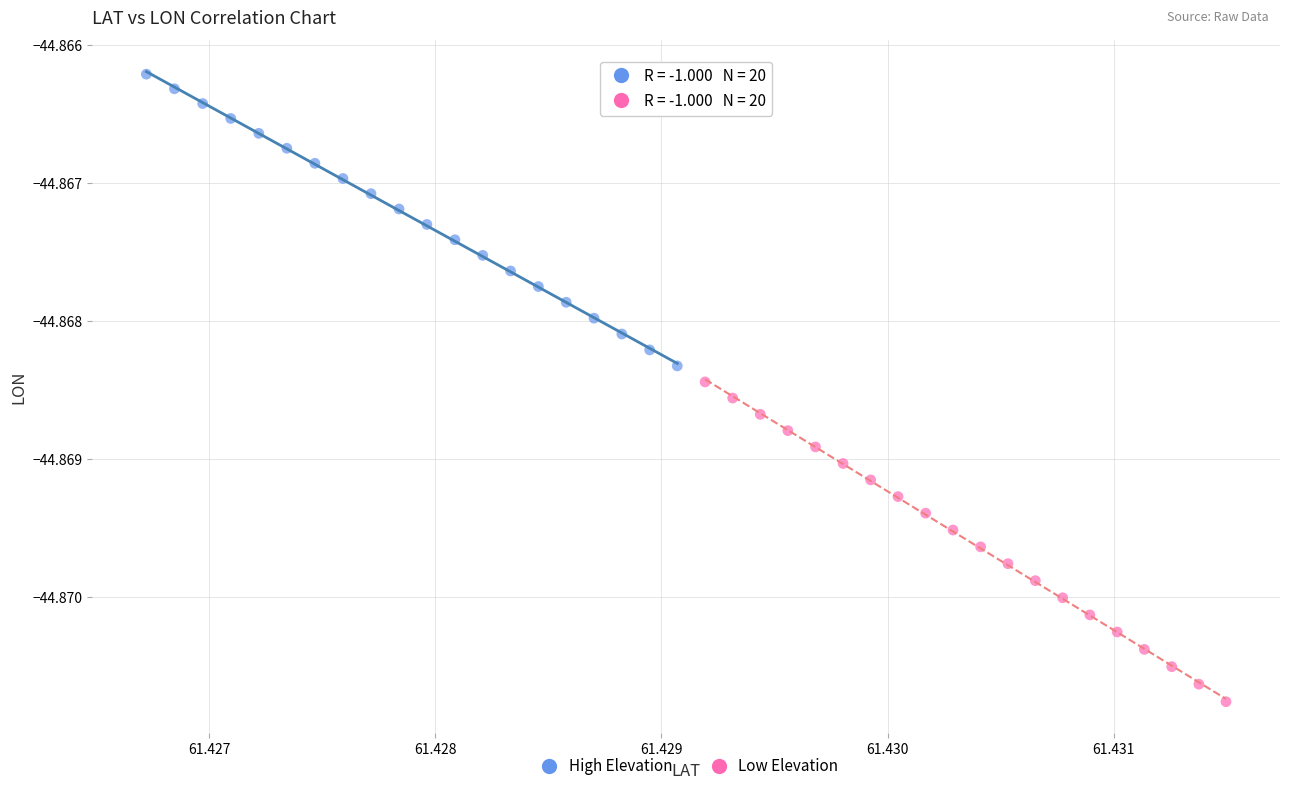

Which series reaches the minimum Y coordinate?

Low Elevation